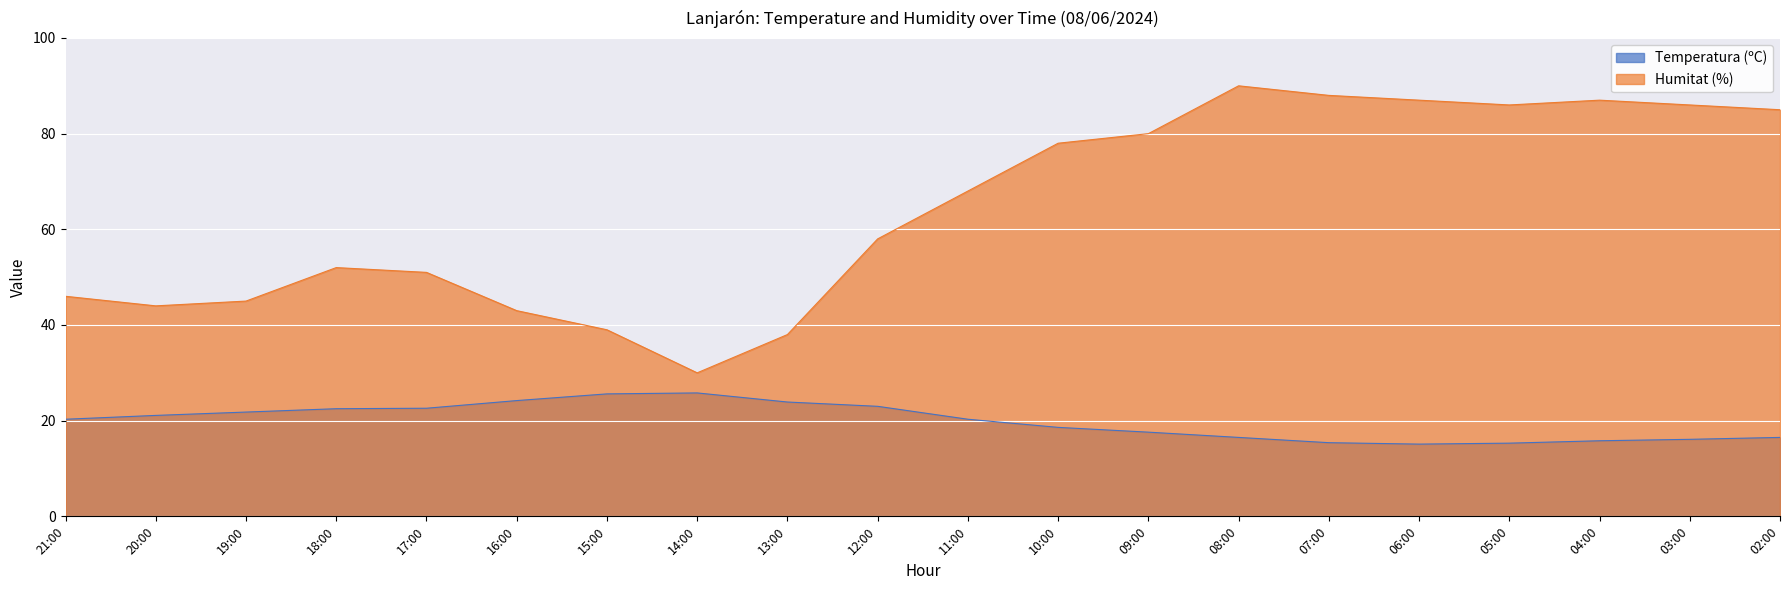

List the series in order of their overall mean, lowest first.

Temperatura (ºC), Humitat (%)